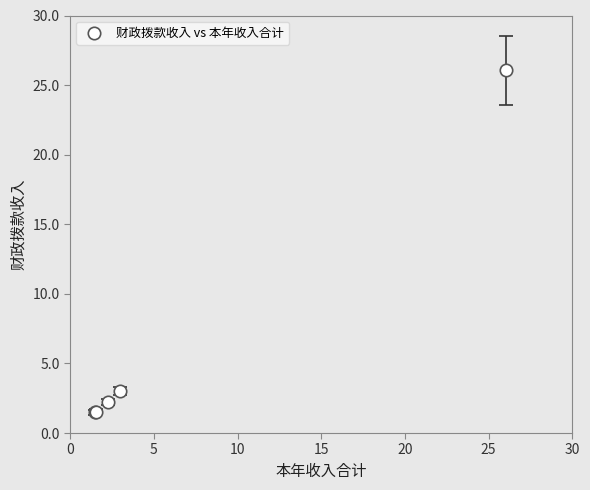

What Y value in the scatter plot is closest to 13?

3.0